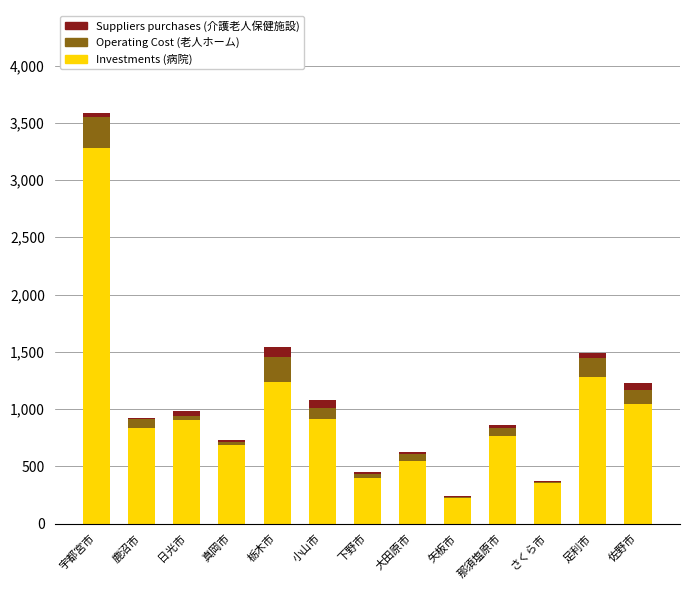

Are the bars horizontal?

No